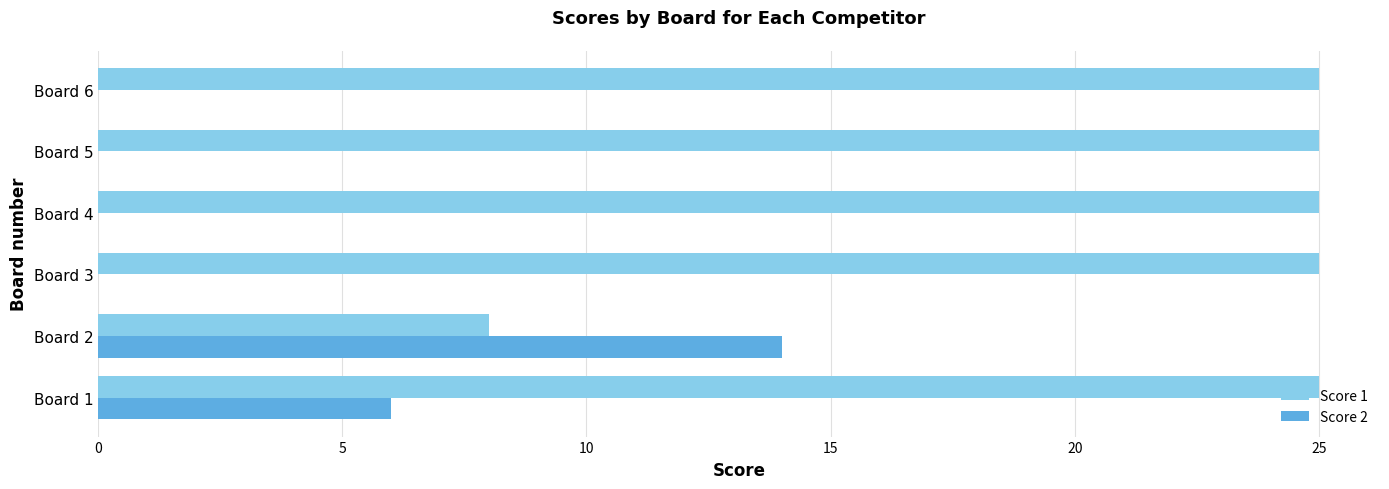

What is the total value across all series at Board 4?

25